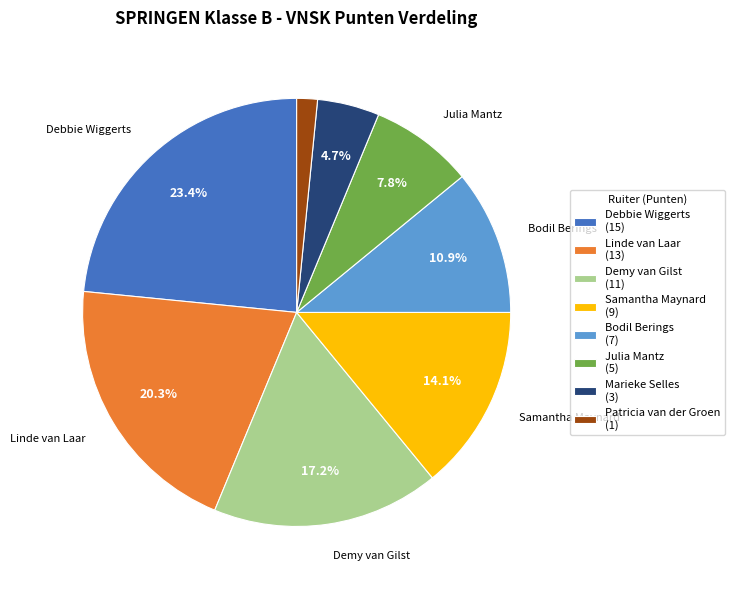

Is there a majority slice in this chart?

No